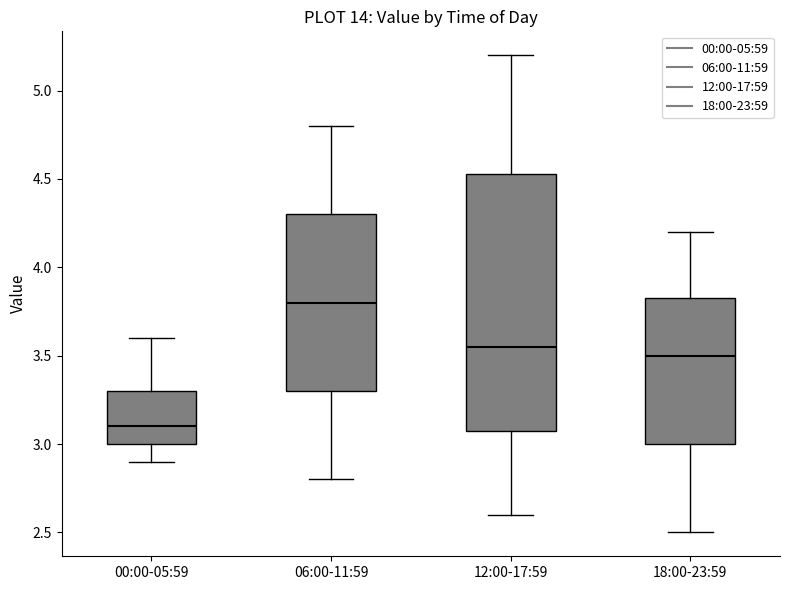

Where does the upper whisker of the box for 06:00-11:59 end on the y-axis? The values are not printed on the chart, so give them approximately, as read against the axis.

4.80